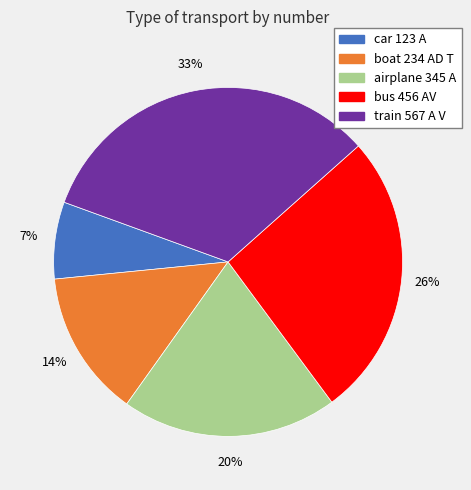

Which slice is the smallest?

car 123 A